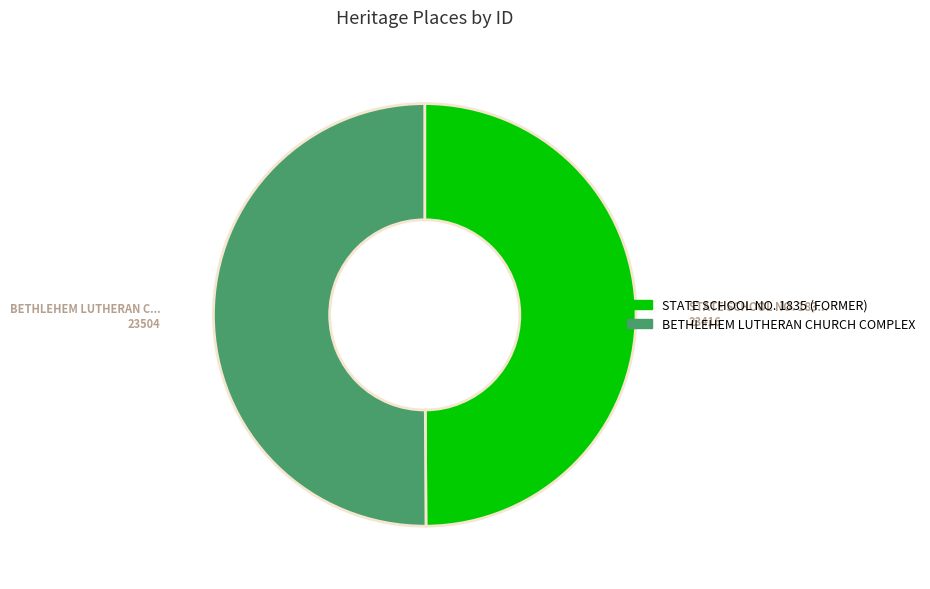

Do BETHLEHEM LUTHERAN CHURCH COMPLEX and STATE SCHOOL NO. 1835 (FORMER) together represent more than half of the pie?

Yes